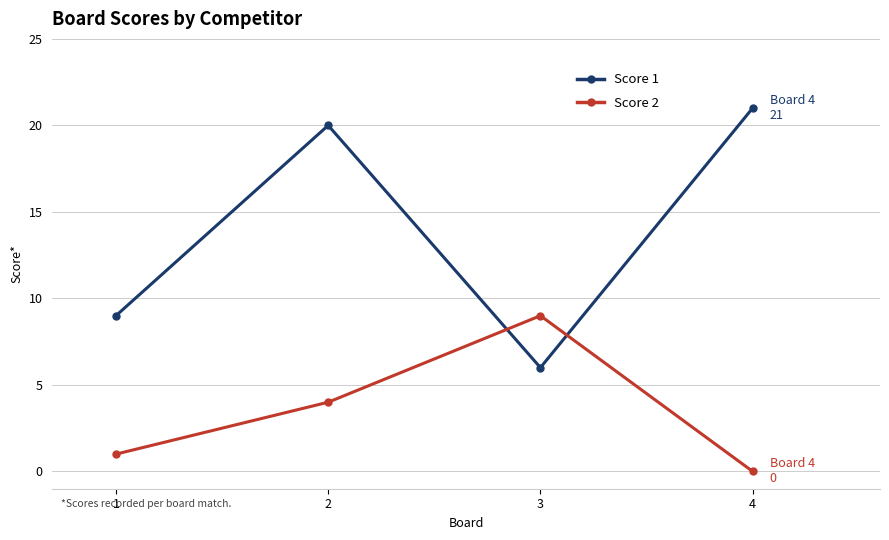

Which series has the widest spread of values?

Score 1